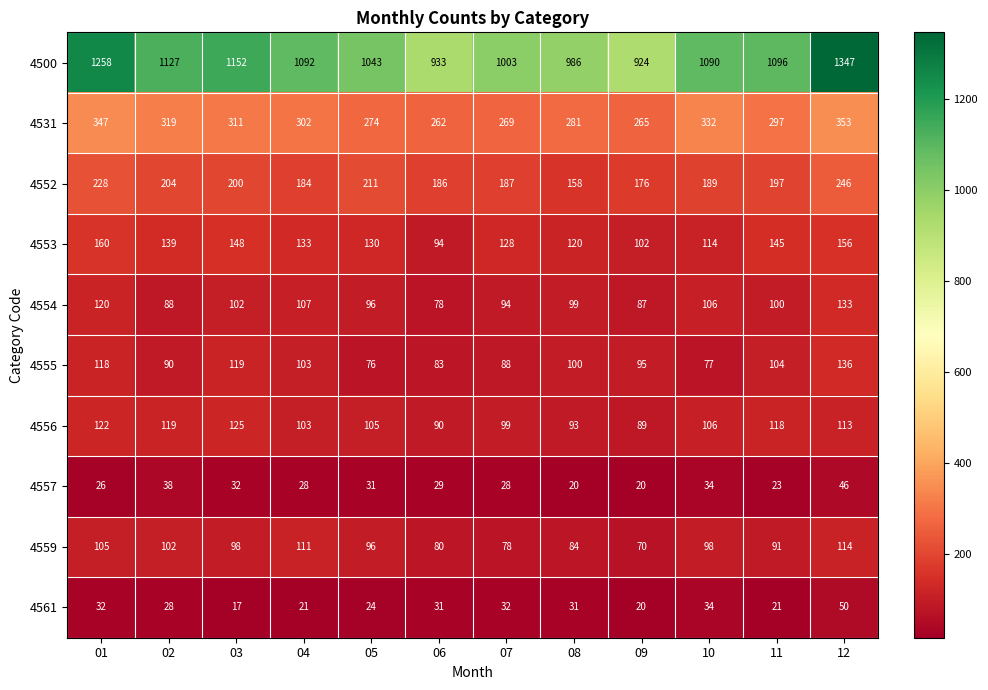

What is the sum of all 4559 values?

1127